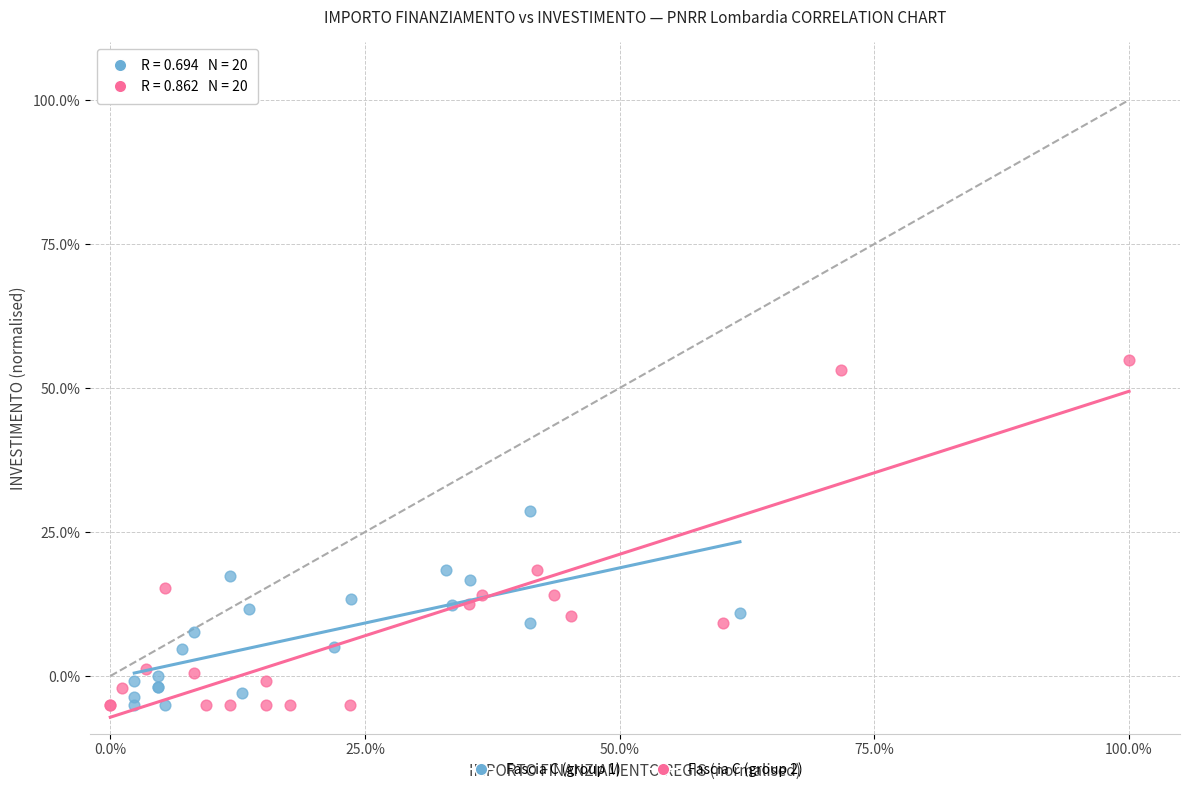

Which series contains the highest Y value?

Fascia C (group 2)